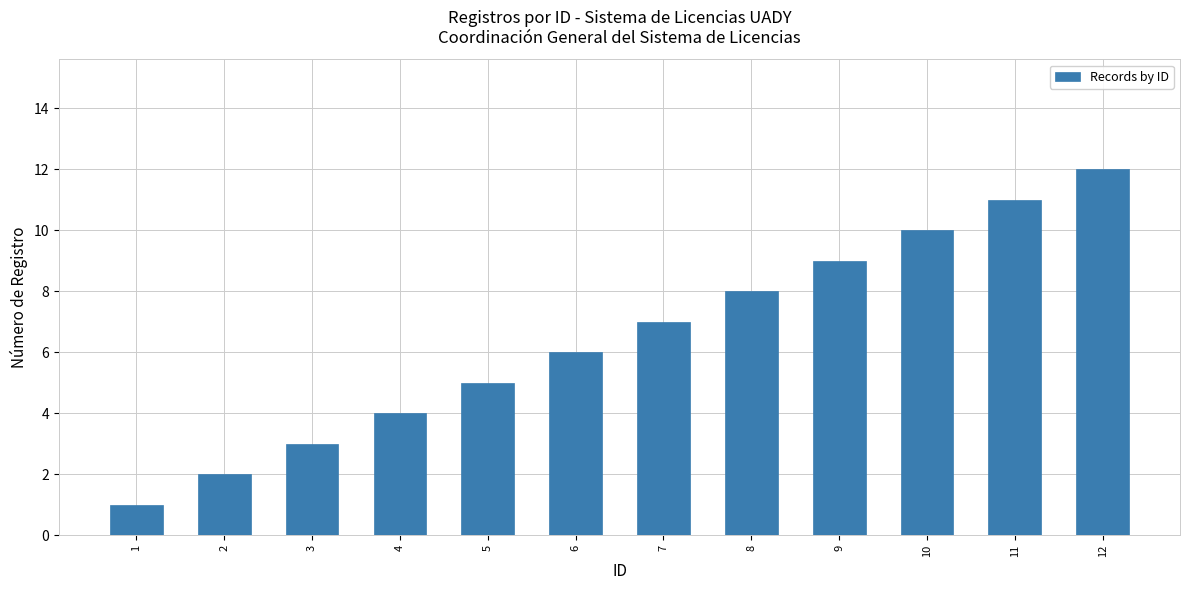

Which label corresponds to the largest value in the chart?

12